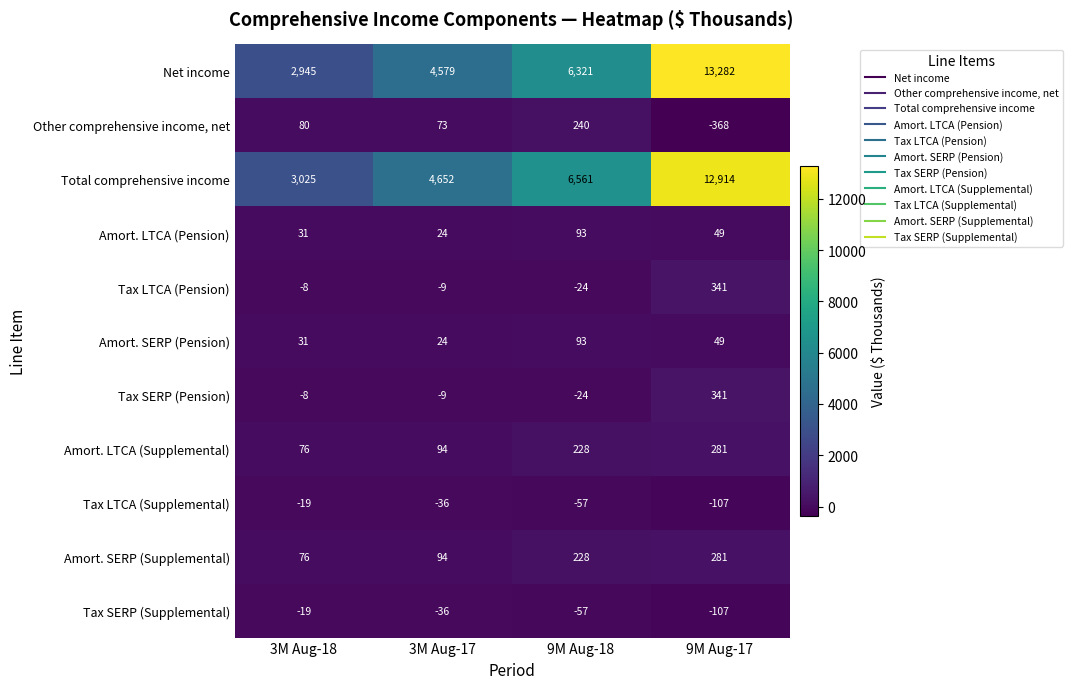

At how many categories does at least one series exceed 4370?

3